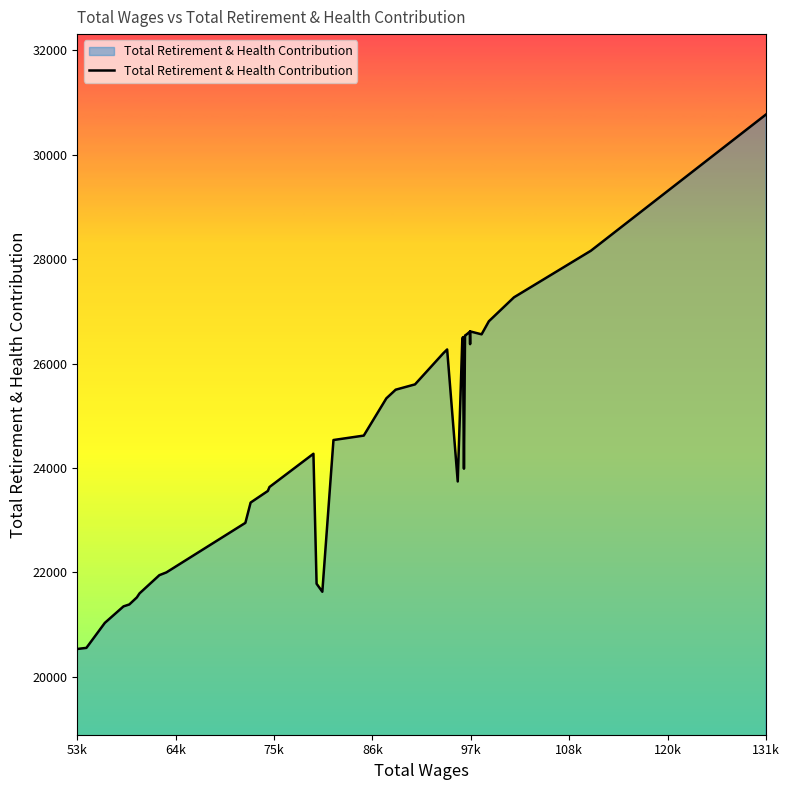

What is the maximum value shown in the chart?

30775